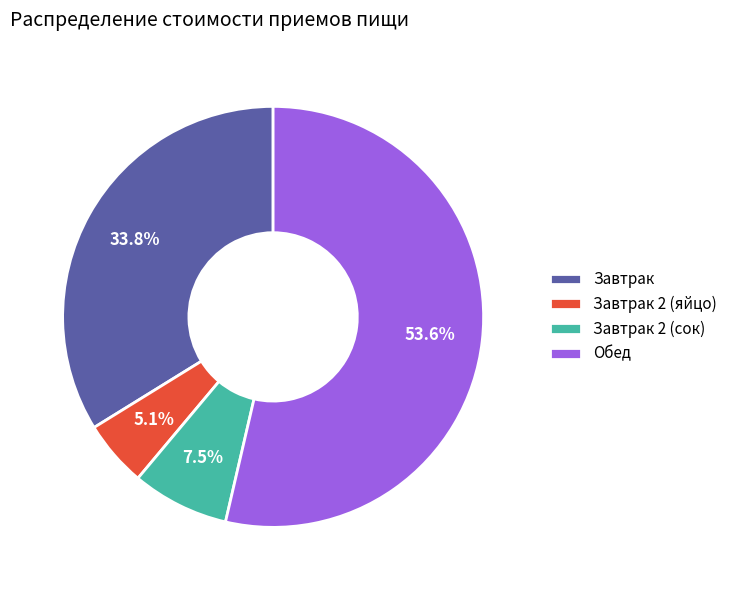

To the nearest percent, what is the combined percentage of Завтрак 2 (сок) and Обед?

61%